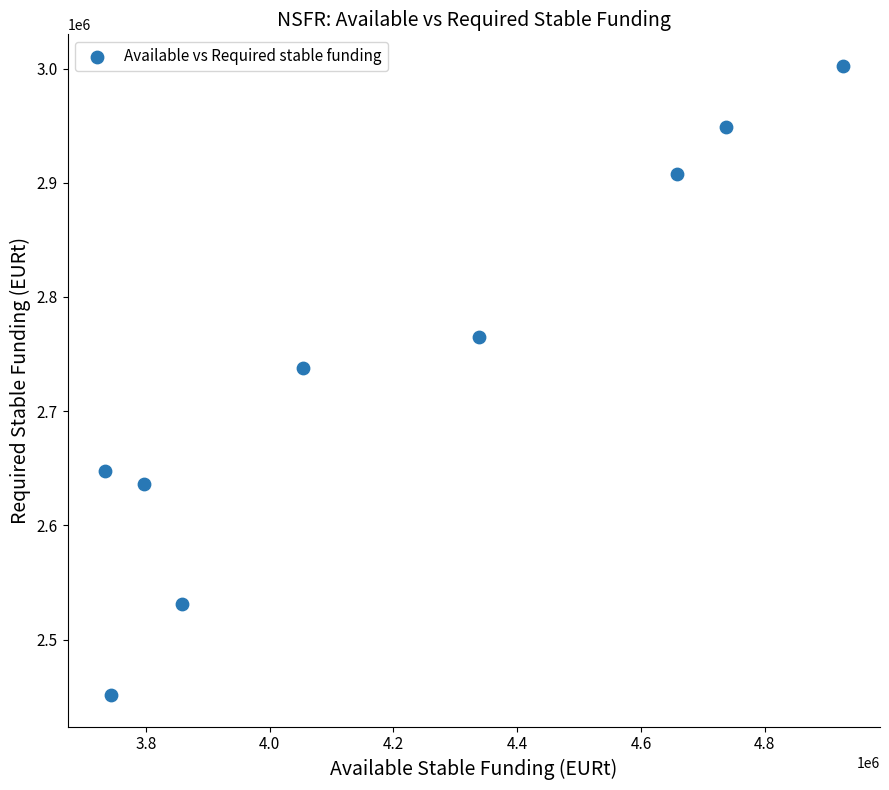

What Y value in the scatter plot is closest to 2726922?

2737820.5